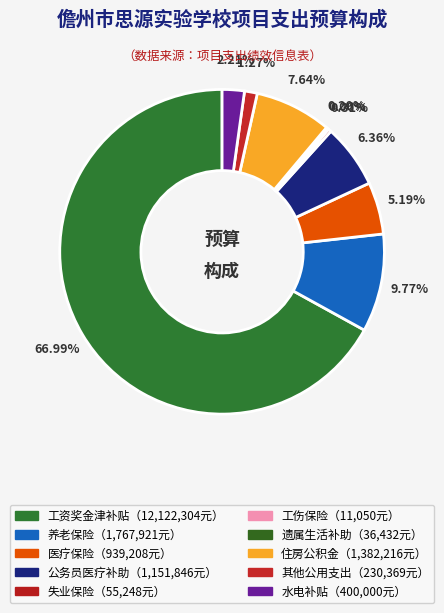

Does any single category account for the majority?

Yes